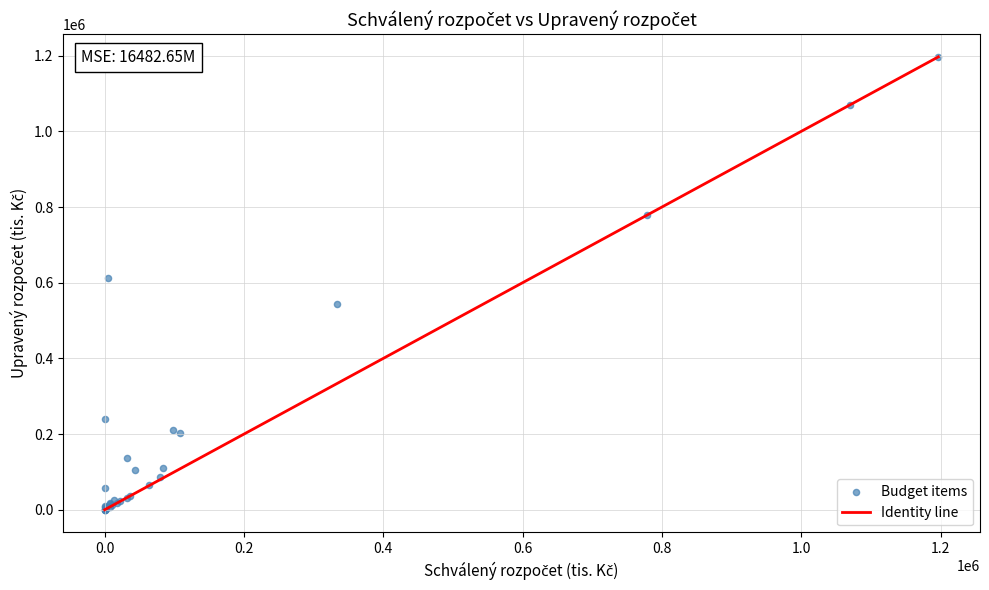

What Y value in the scatter plot is closest to 598458?

611920.8